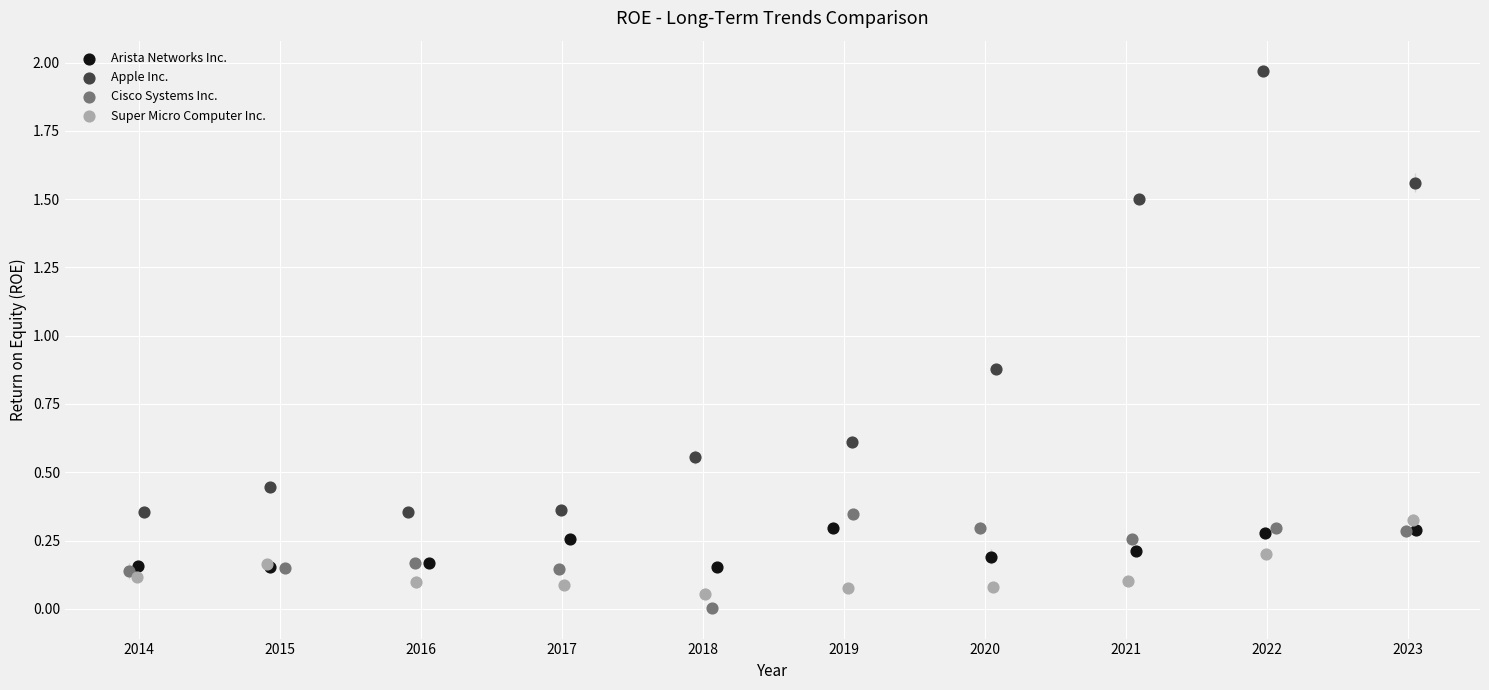

Which series has the largest Y range (max minus min)?

Apple Inc.